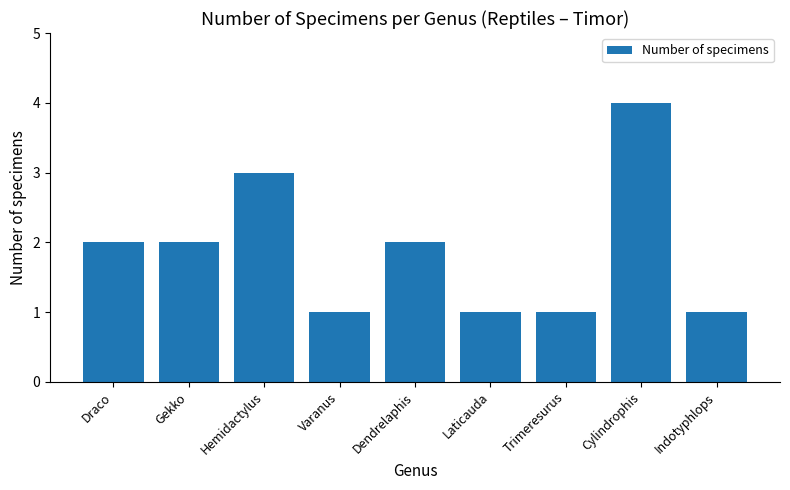

The value at Dendrelaphis is 2. True or false?

True